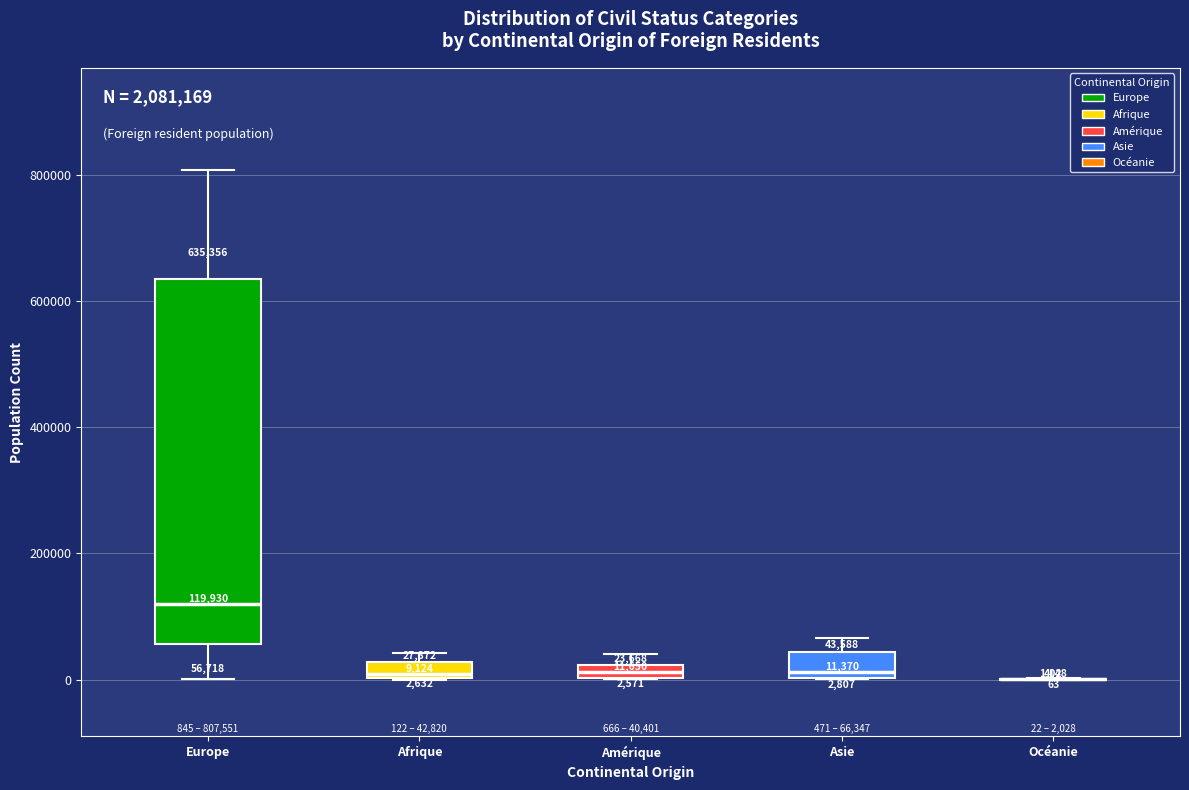

Comparing the boxes themselves (not the whiskers), which one is the tallest?

Europe